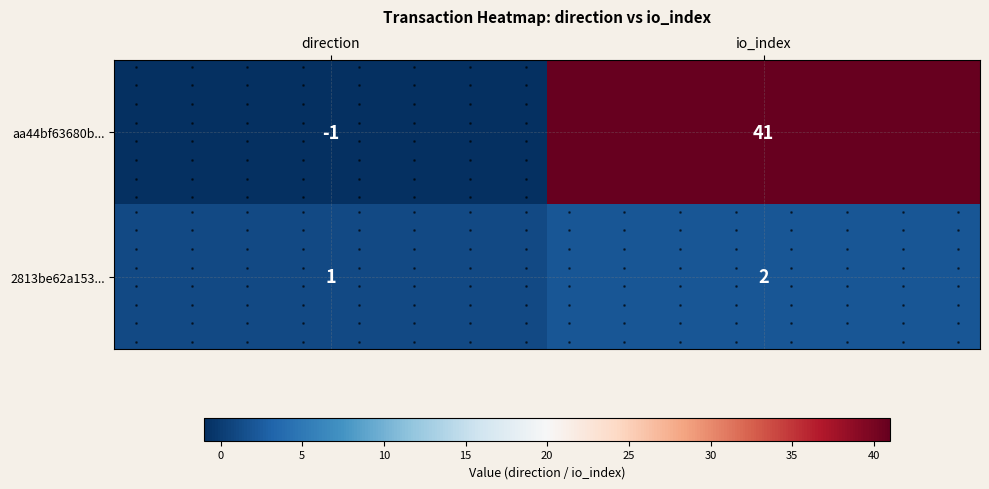

Which has a higher value, io_index or direction?

io_index